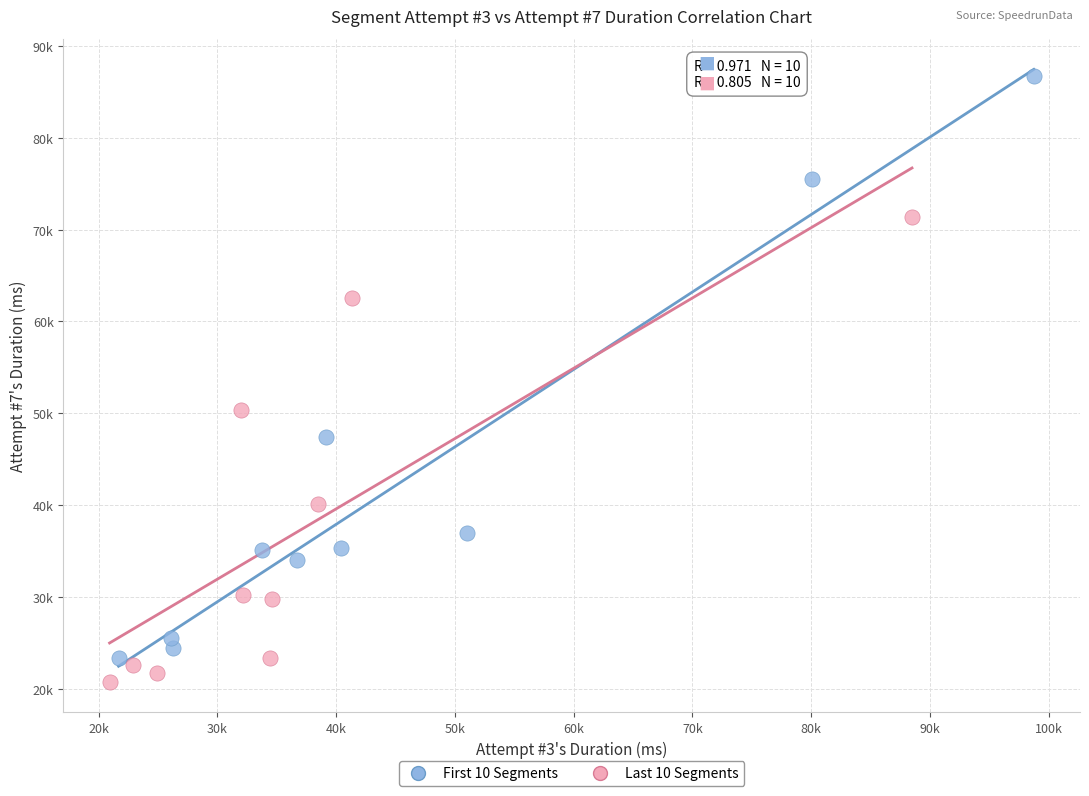

Which series contains the lowest Y value?

Last 10 Segments